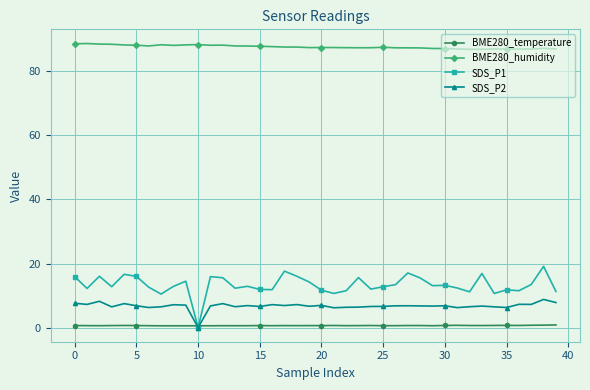

True or false: SDS_P2 and BME280_humidity intersect in this chart.

False